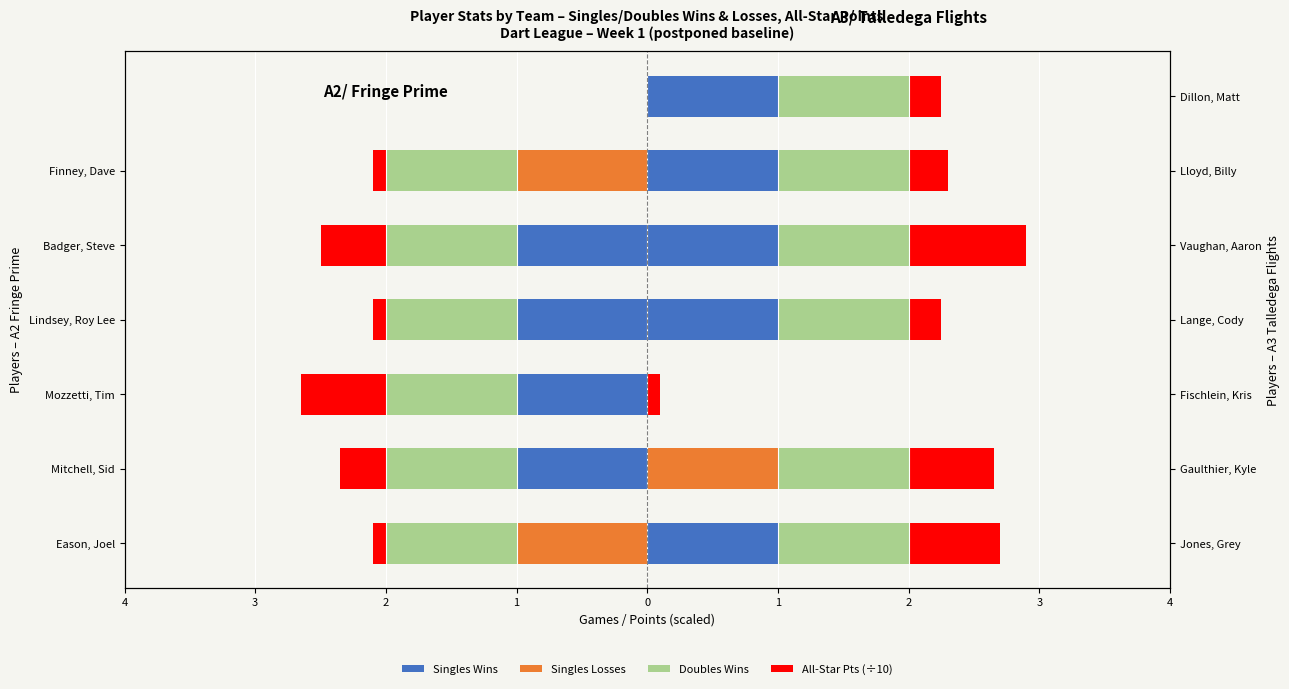

How many data points in Singles Losses are less than 0?

2